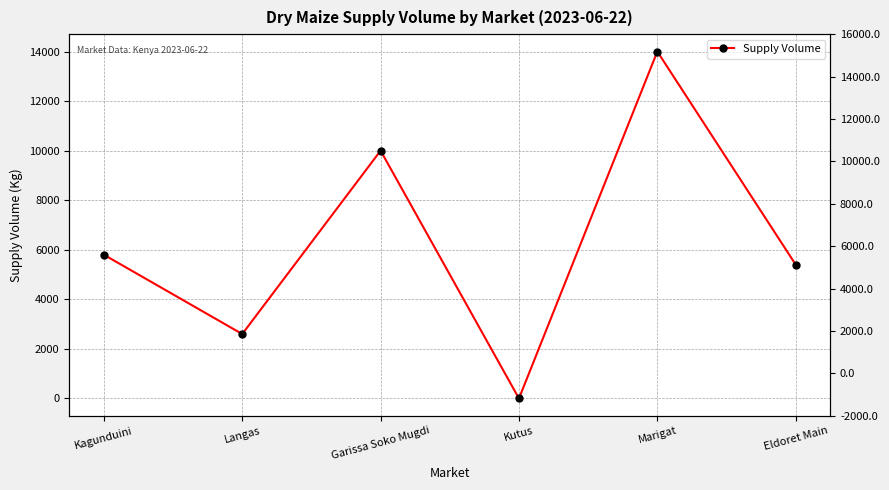

What is the maximum value shown in the chart?

14000